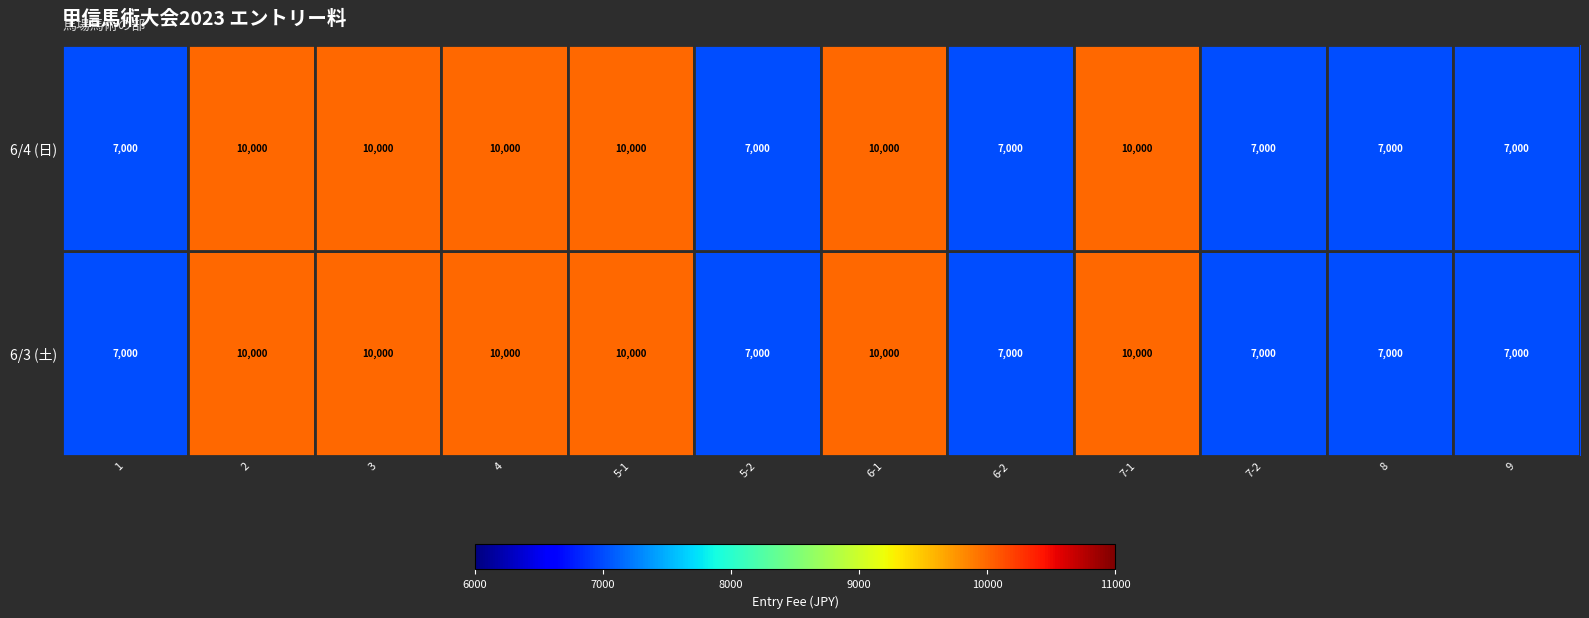

At how many categories does at least one series exceed 8878?

6